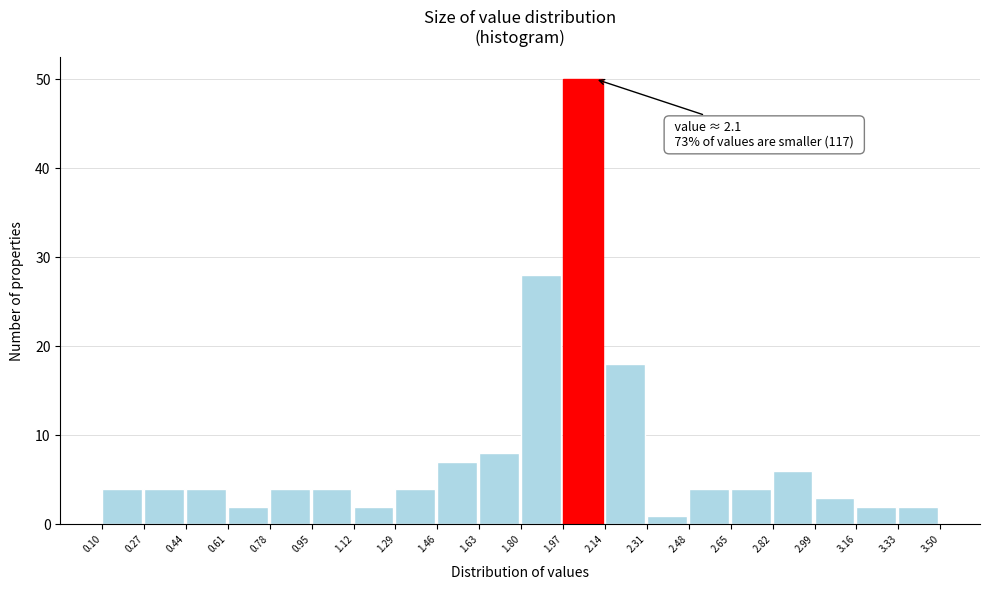

Over which range of the x-axis is the bar tallest?

1.97 to 2.14